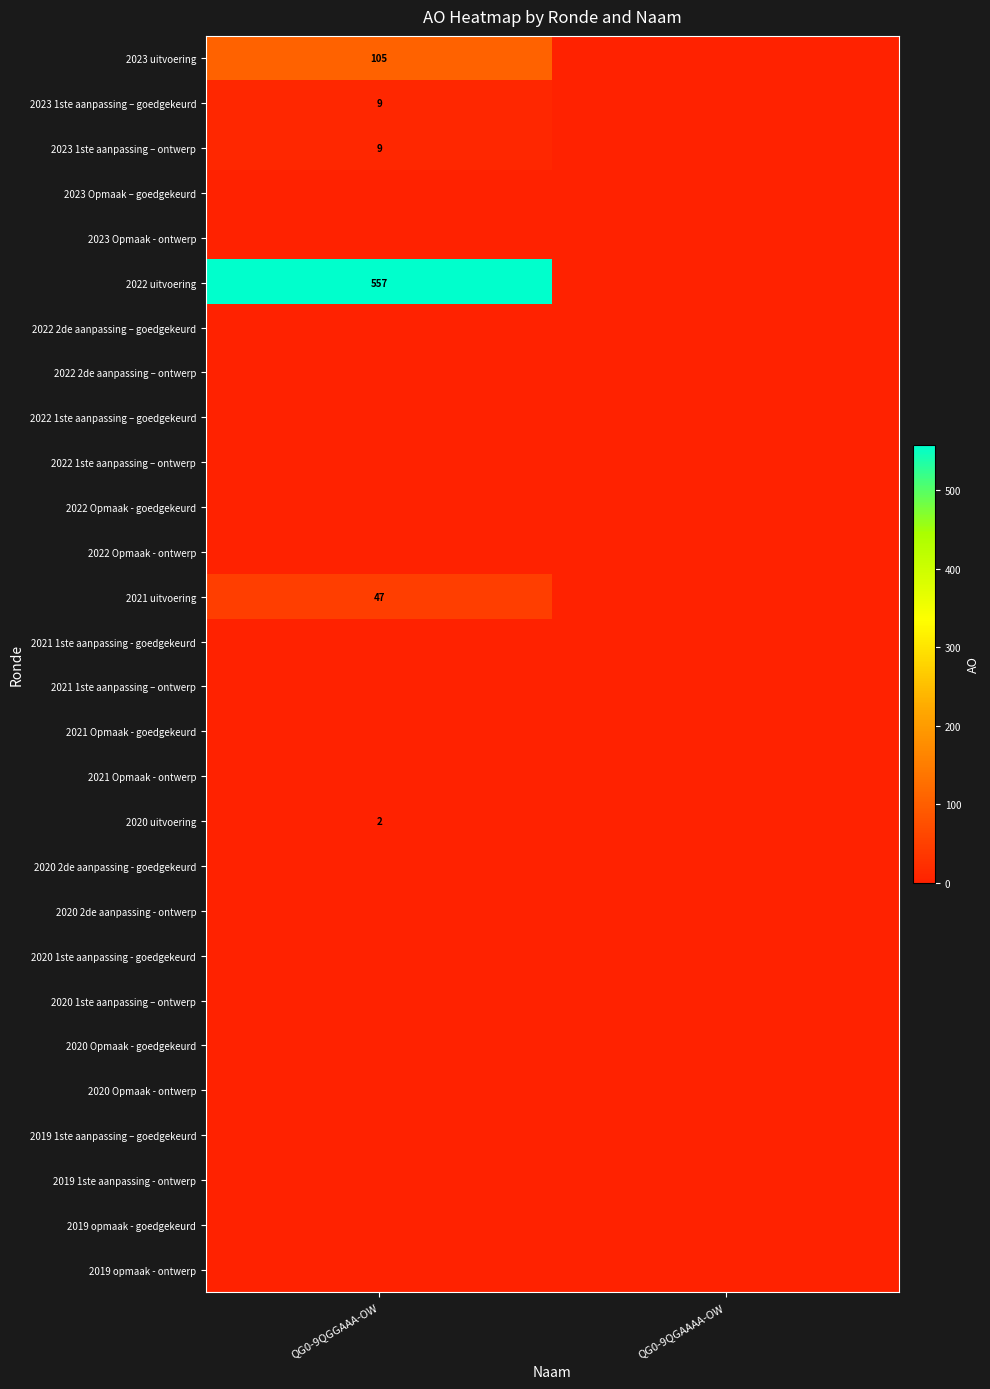

Is it true that 2021 uitvoering equals 70 at QG0-9QGGAAA-OW?

False